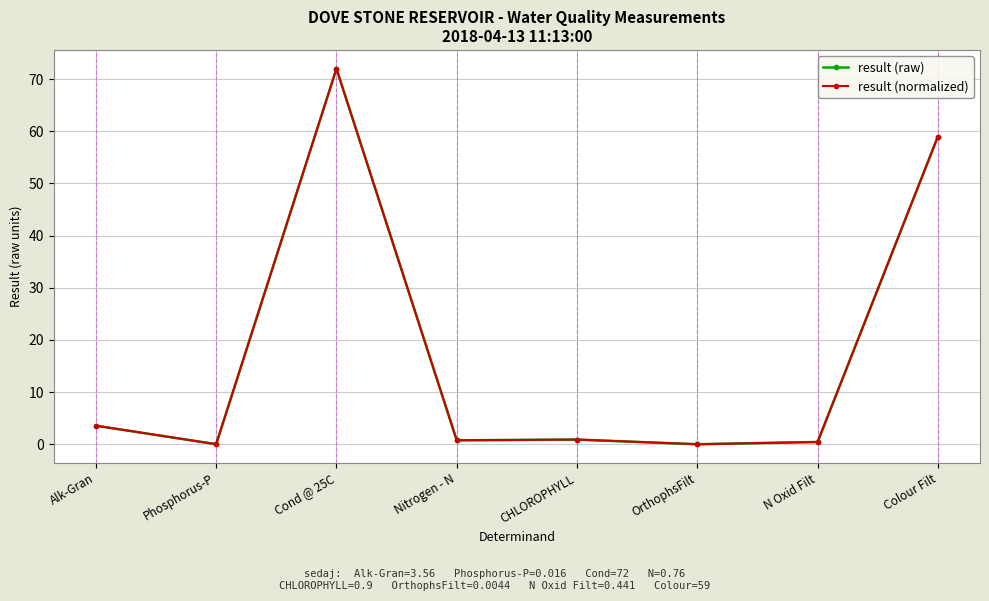

Is this an area chart (filled region under the line)?

No